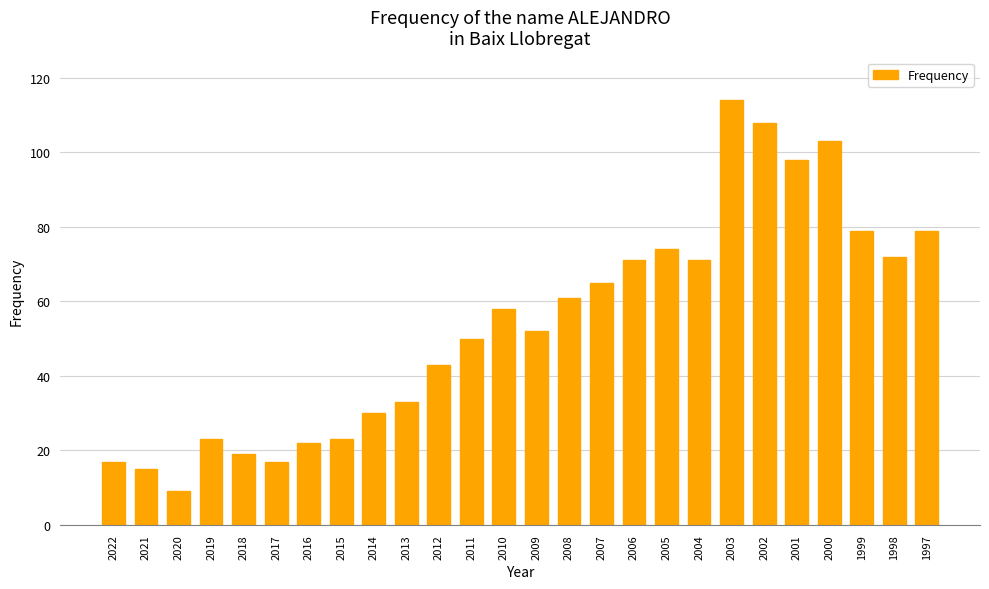

What is the smallest value displayed?

9